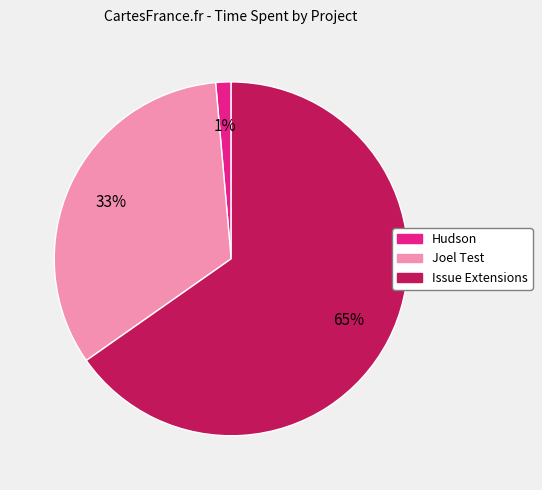

Does any single category account for the majority?

Yes